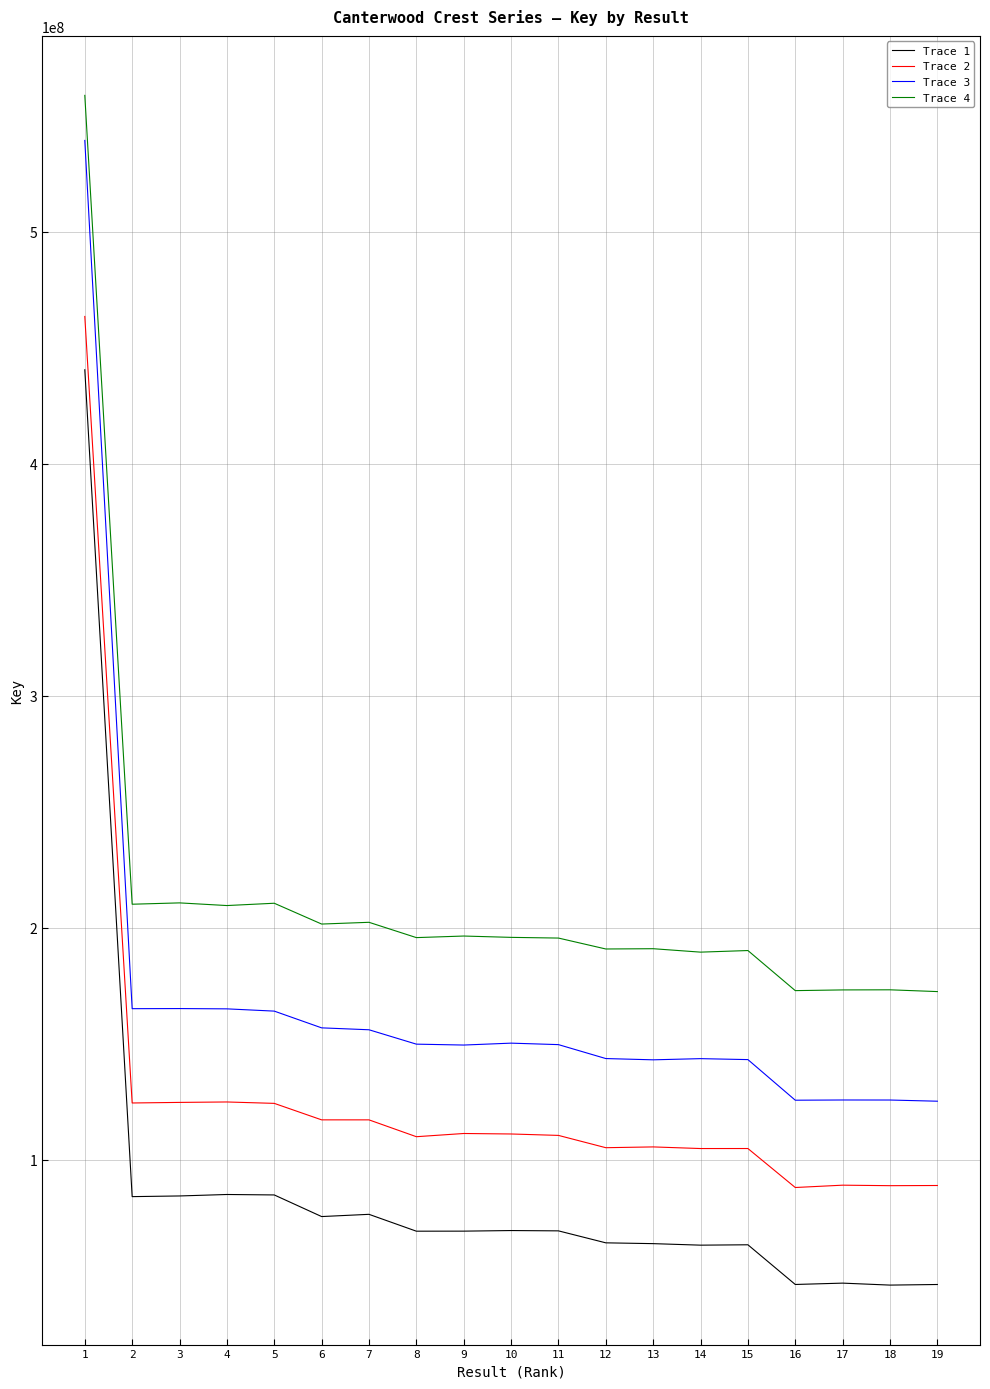

What is the average value of the Trace 1 series?

86672713.0